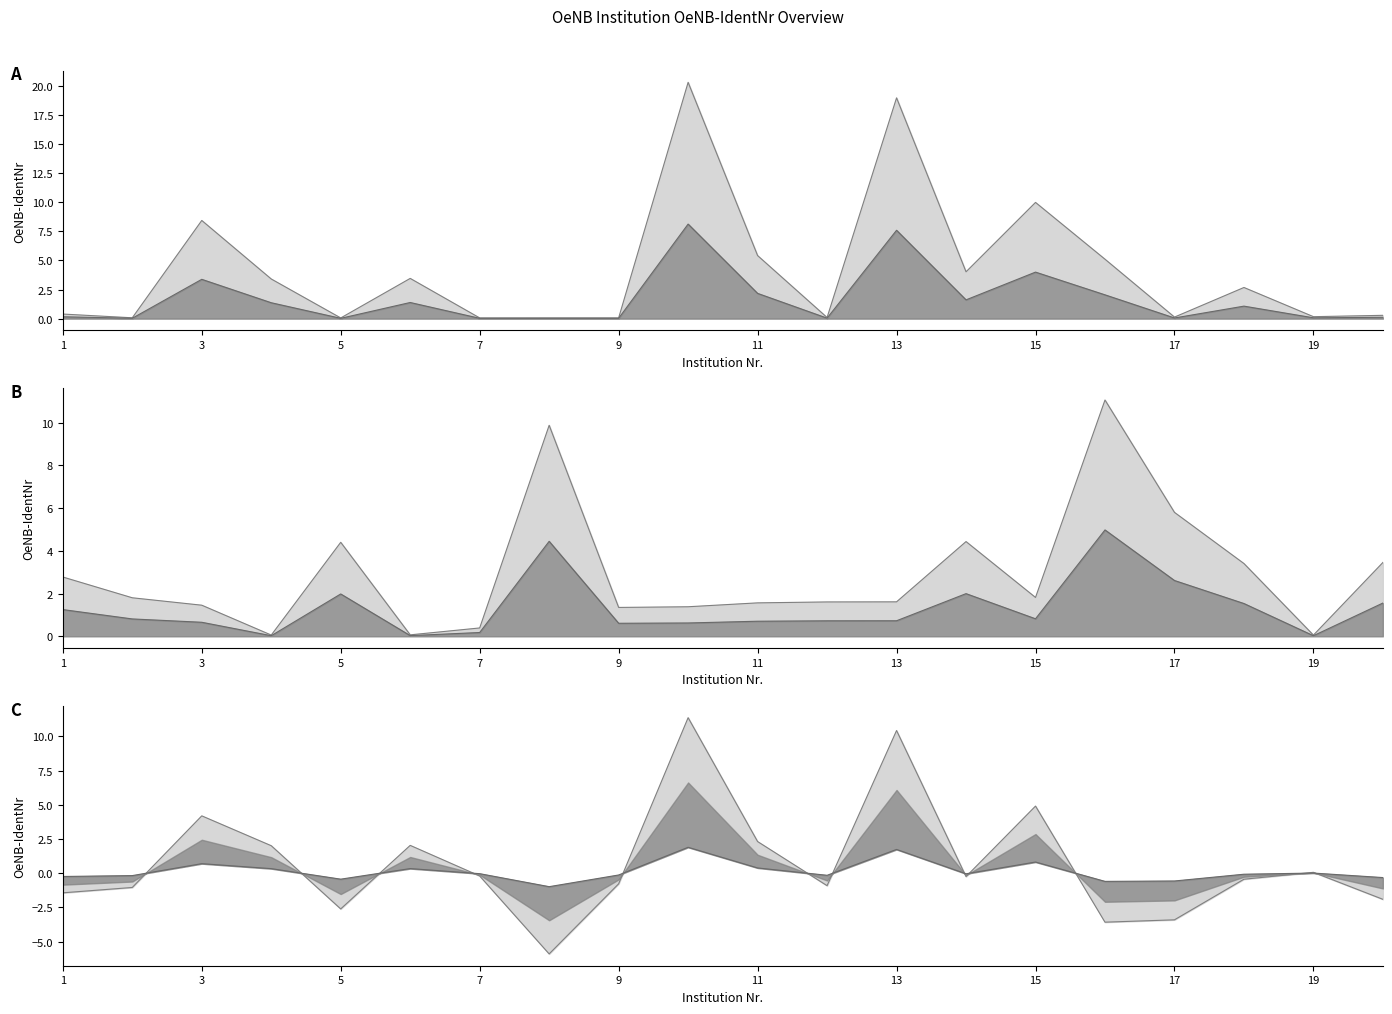

What are all the series names shown in the legend?

Credit Institution, Branch/Other